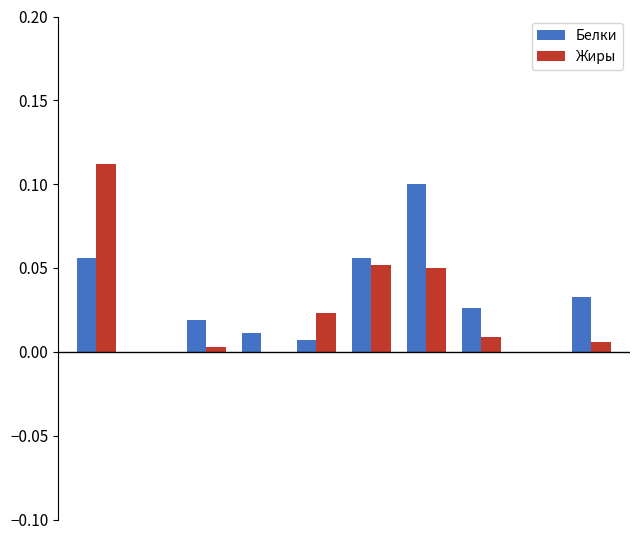

What are all the series names shown in the legend?

Белки, Жиры